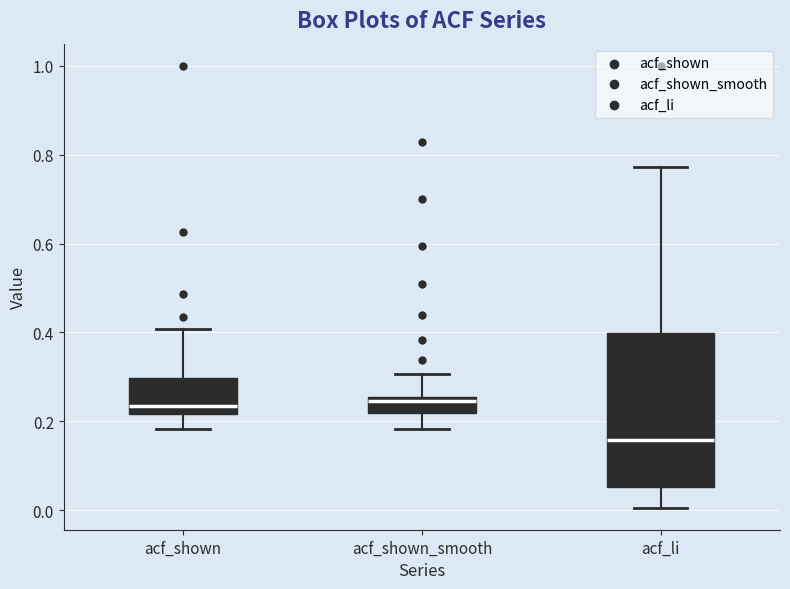

Reading left to right, transcribe this box plot: for each box, give where its median line is, the range the box spans, and where its two whiskers end, as read against the y-axis. The values are not printed on the chart, so give them approximately, as read against the axis.

acf_shown: median 0.24, box 0.22 to 0.30, whiskers 0.18 to 0.40
acf_shown_smooth: median 0.24, box 0.22 to 0.26, whiskers 0.18 to 0.30
acf_li: median 0.16, box 0.06 to 0.40, whiskers 0.00 to 0.78